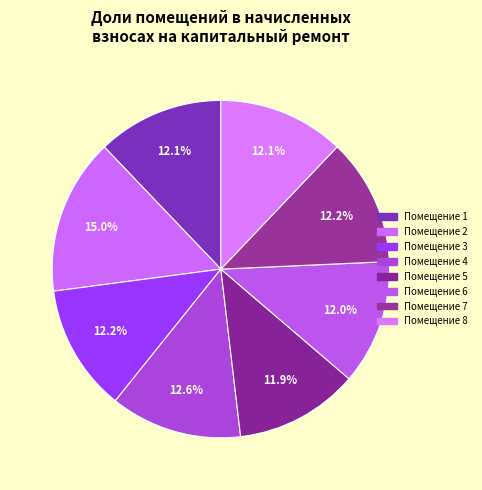

How many segments does this pie chart have?

8